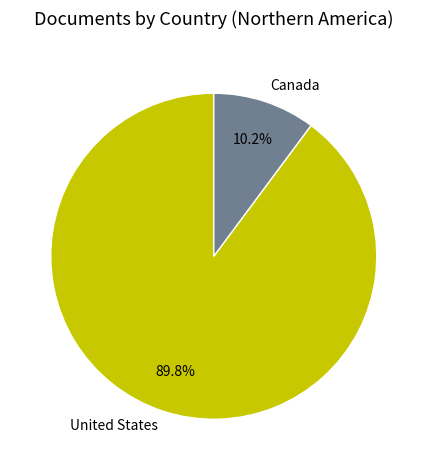

Is there a majority slice in this chart?

Yes